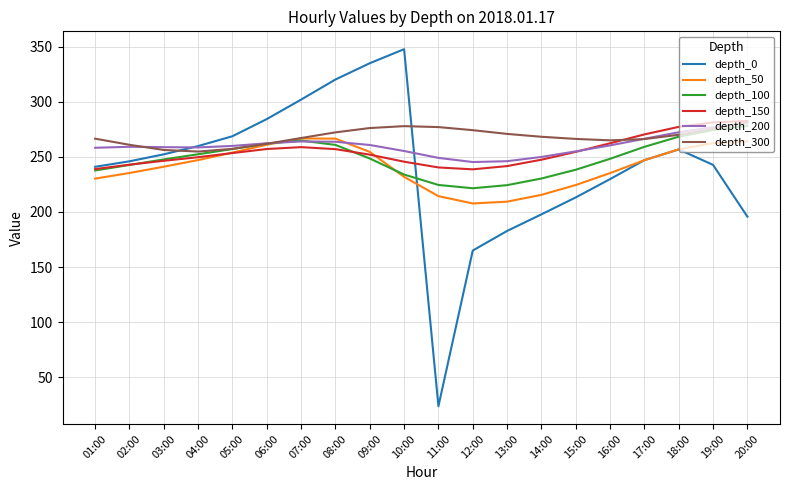

What is the total value across all series at 15:00?

1451.8